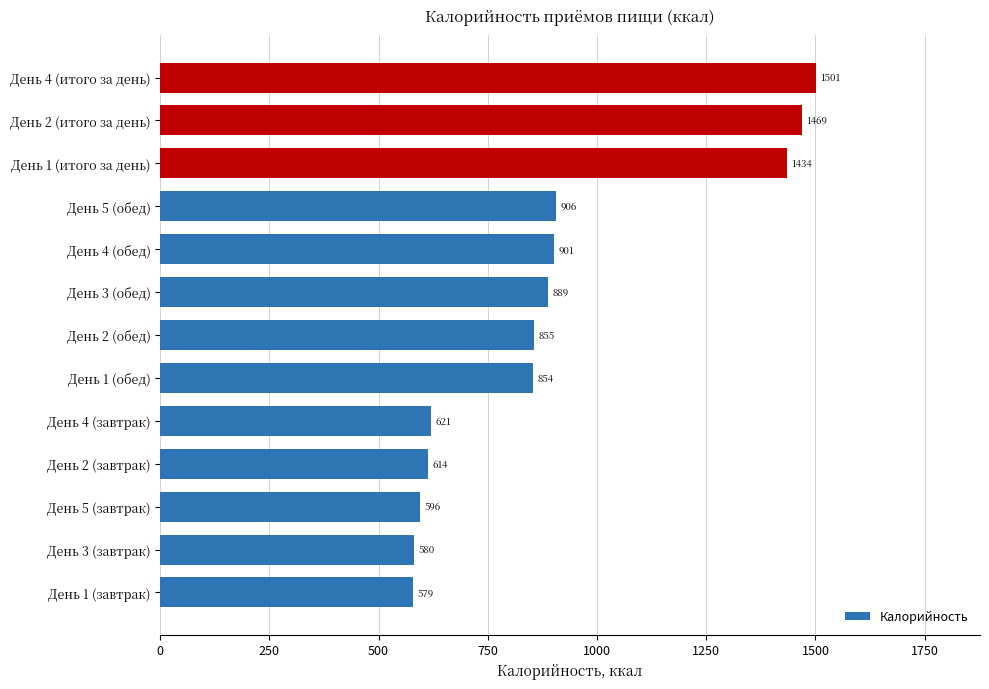

Rank the categories by value from highest to lowest.

День 4 (итого за день), День 2 (итого за день), День 1 (итого за день), День 5 (обед), День 4 (обед), День 3 (обед), День 2 (обед), День 1 (обед), День 4 (завтрак), День 2 (завтрак), День 5 (завтрак), День 3 (завтрак), День 1 (завтрак)